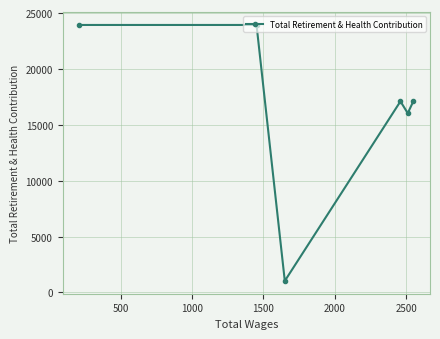

Reading right to left, list all the values displayed in this chart.

17099	16036	17099	1032	23933	23933